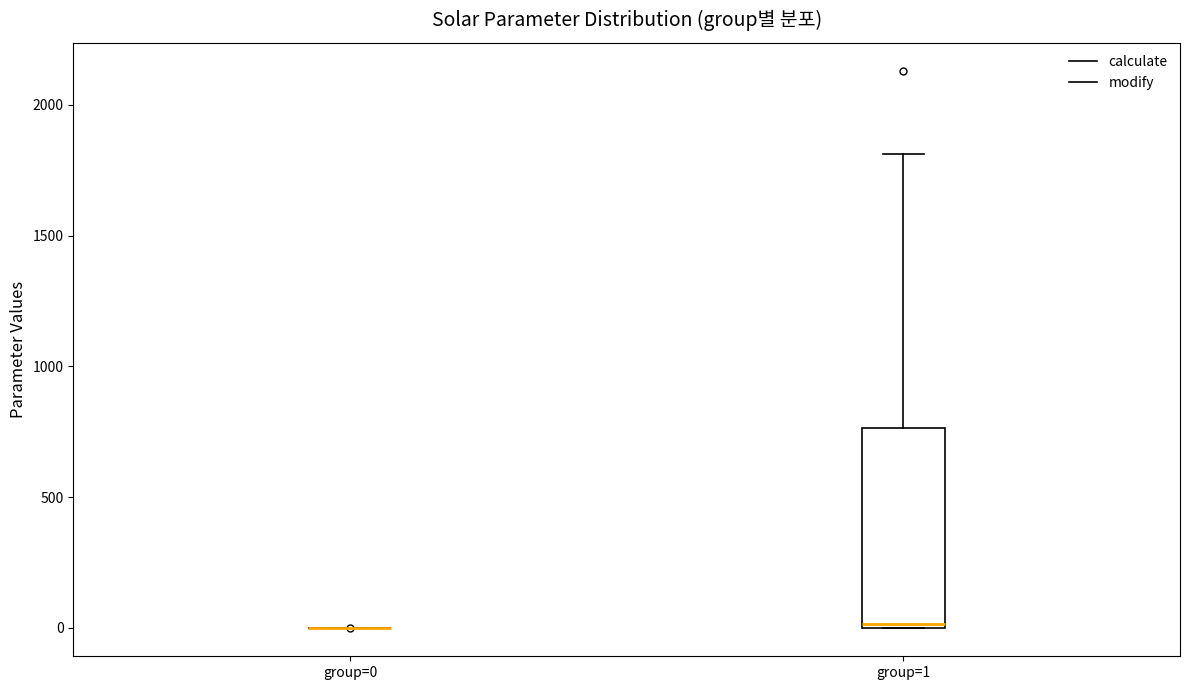

Reading left to right, transcribe this box plot: for each box, give where its median line is, the range the box spans, and where its two whiskers end, as read against the y-axis. The values are not printed on the chart, so give them approximately, as read against the axis.

group=0: box collapsed to a line at 0, whiskers 0 to 0
group=1: median 0, box 0 to 750, whiskers 0 to 1800